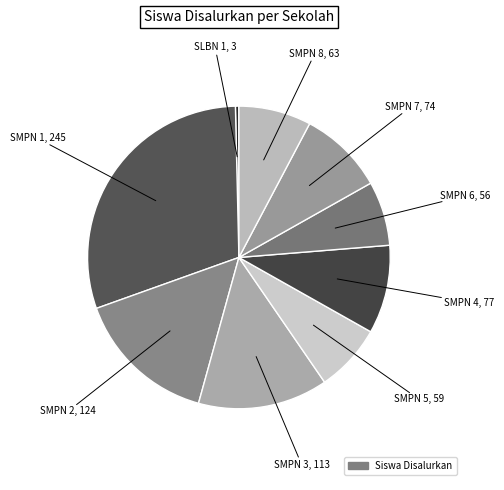

To the nearest percent, what is the average slice percentage?

11%